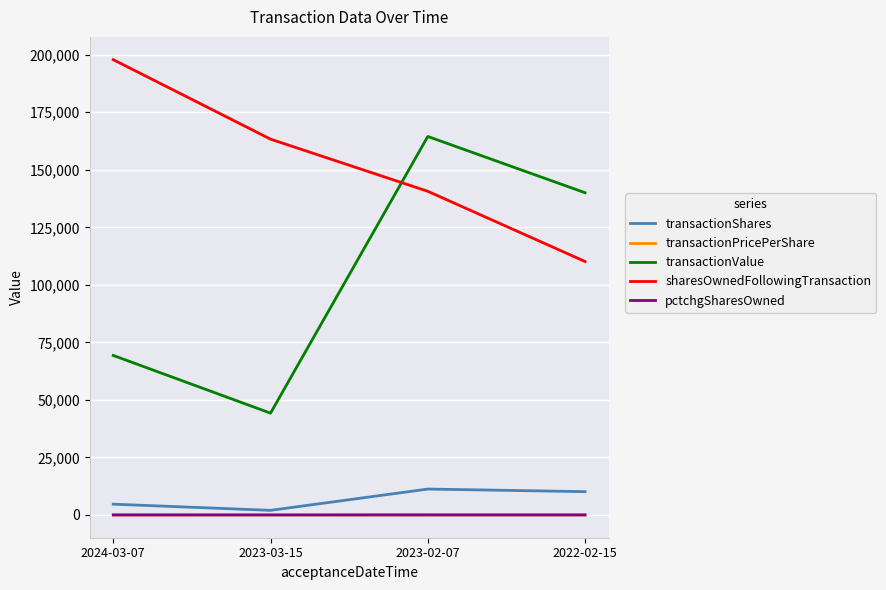

What are all the series names shown in the legend?

transactionShares, transactionPricePerShare, transactionValue, sharesOwnedFollowingTransaction, pctchgSharesOwned